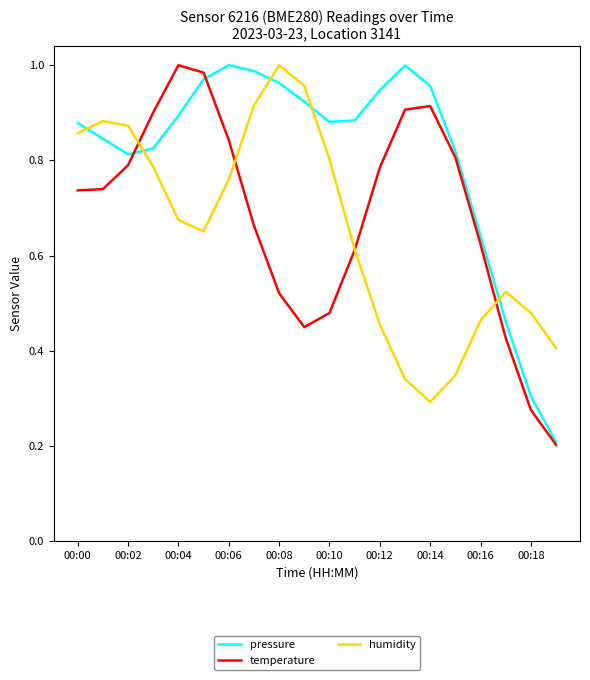

Rank the series by their average value, from highest to lowest.

pressure, temperature, humidity